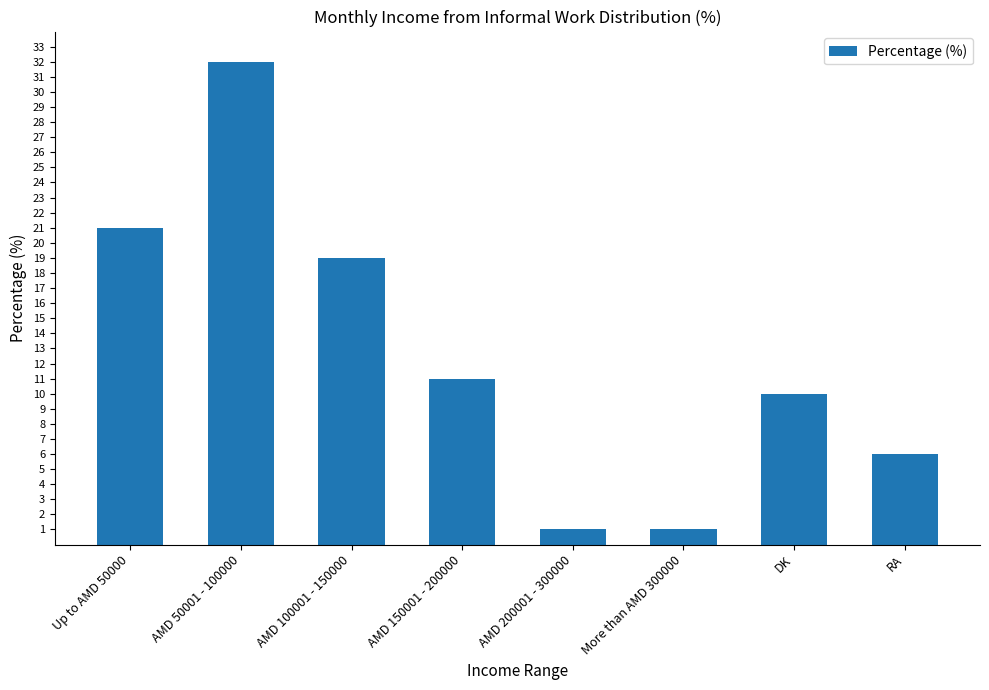

Which label corresponds to the largest value in the chart?

AMD 50001 - 100000